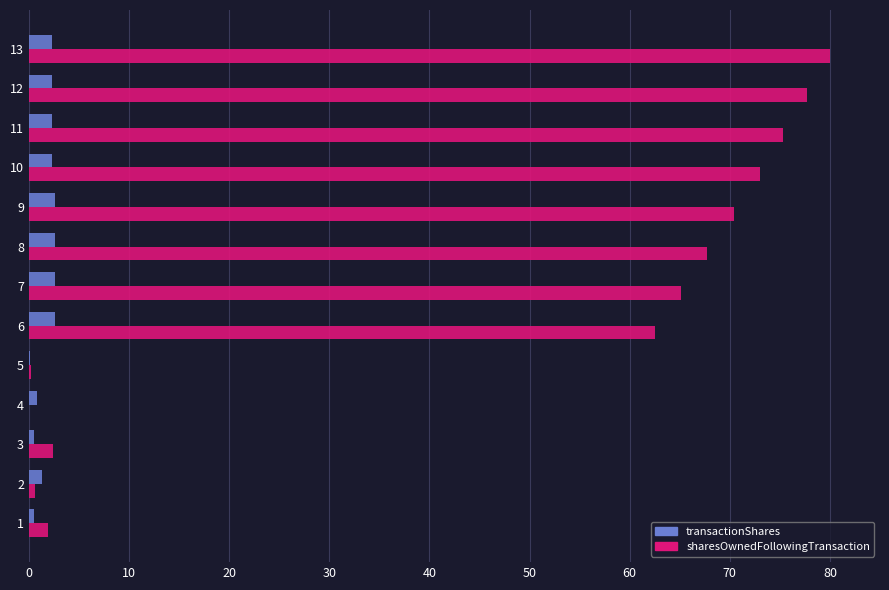

Which series has the largest range (max minus min)?

sharesOwnedFollowingTransaction